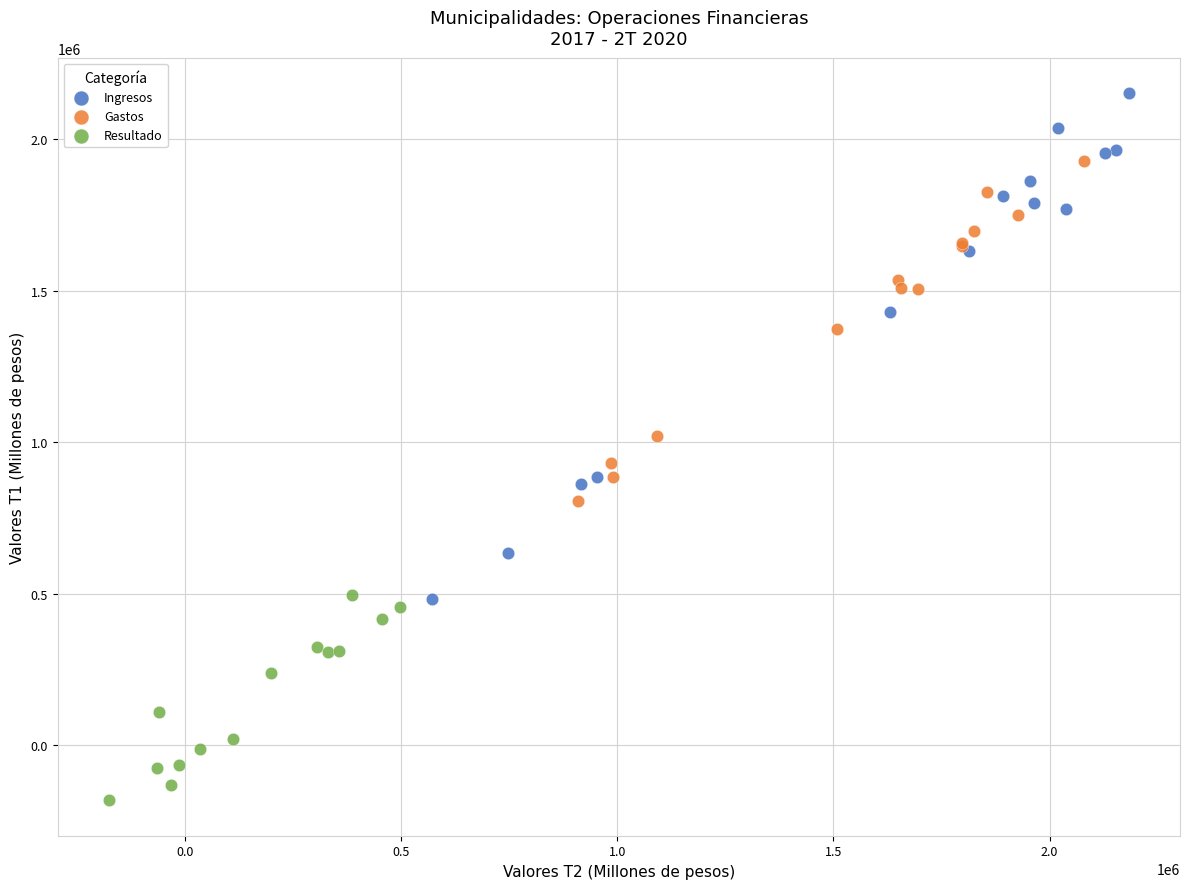

Which series reaches the maximum Y coordinate?

Ingresos